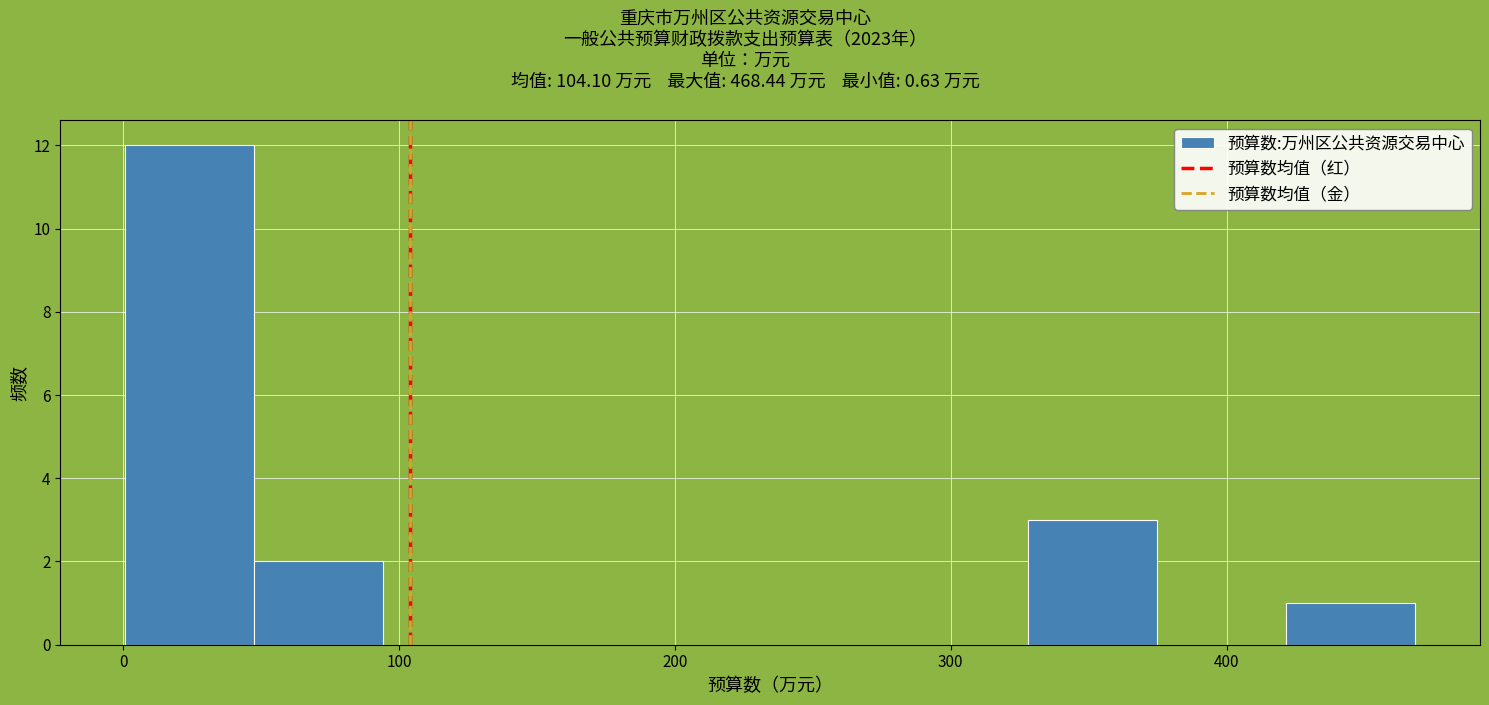

Over which range of the x-axis is the bar tallest?

0 to 50